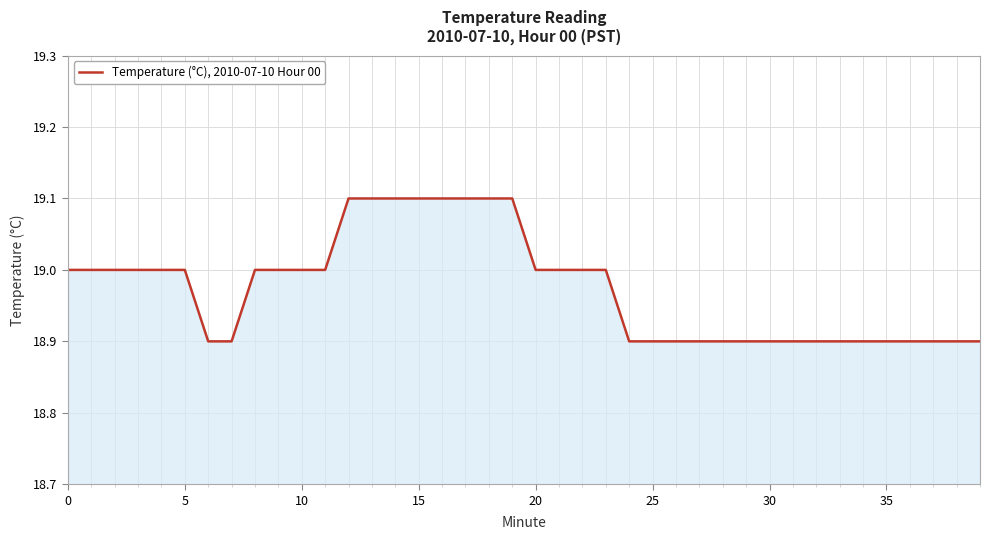

What is the sum of all values?

759.0